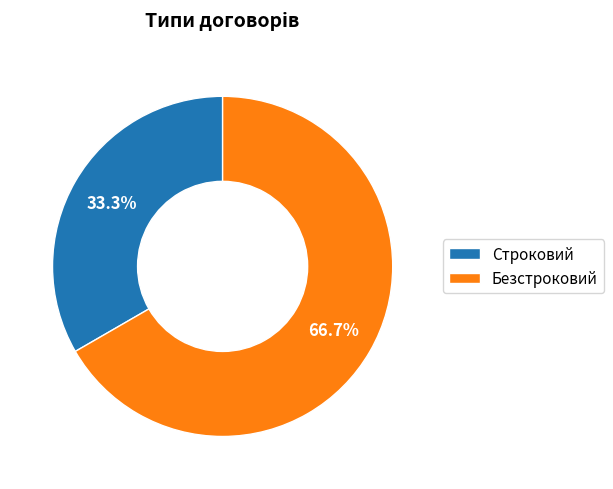

What is the ratio of the value at Строковий to the value at Безстроковий?

0.5